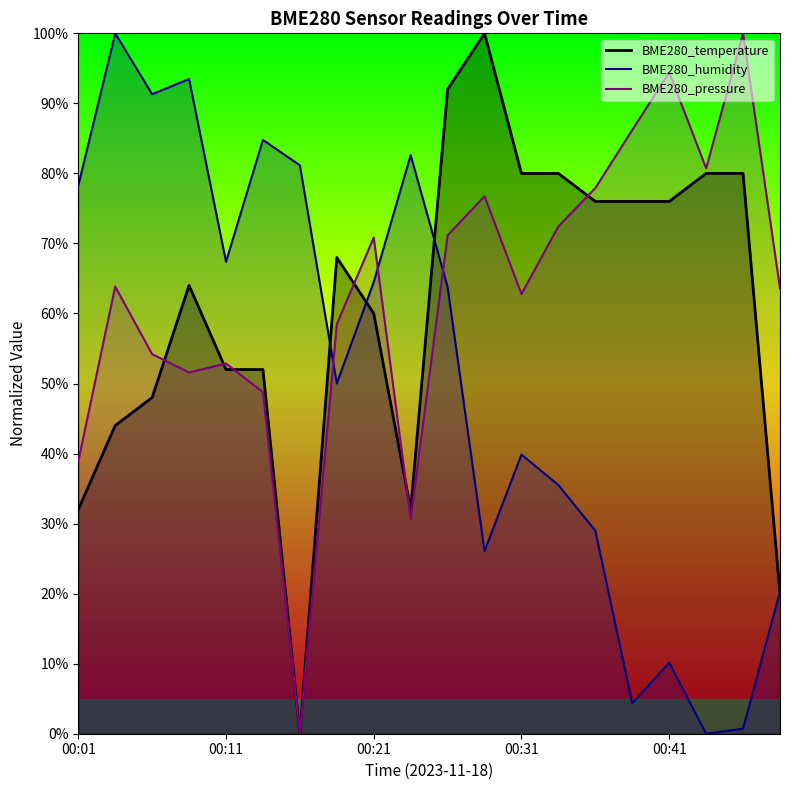

At how many categories does at least one series exceed 34?

20